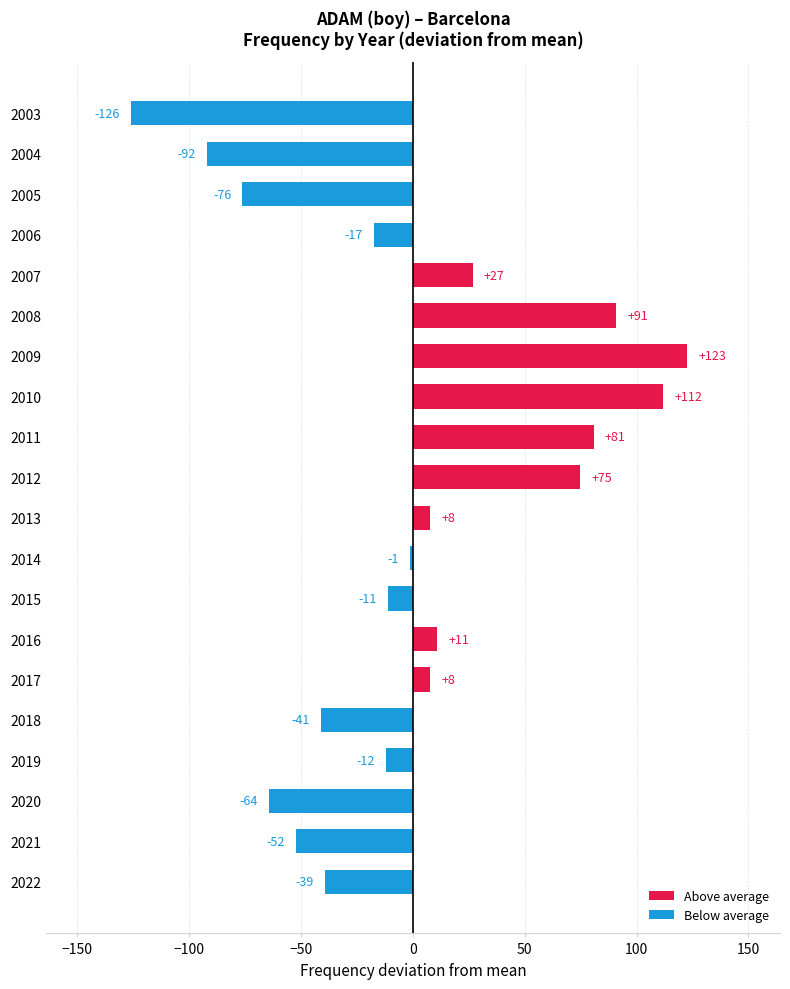

Read the value at 2005.

-76.2